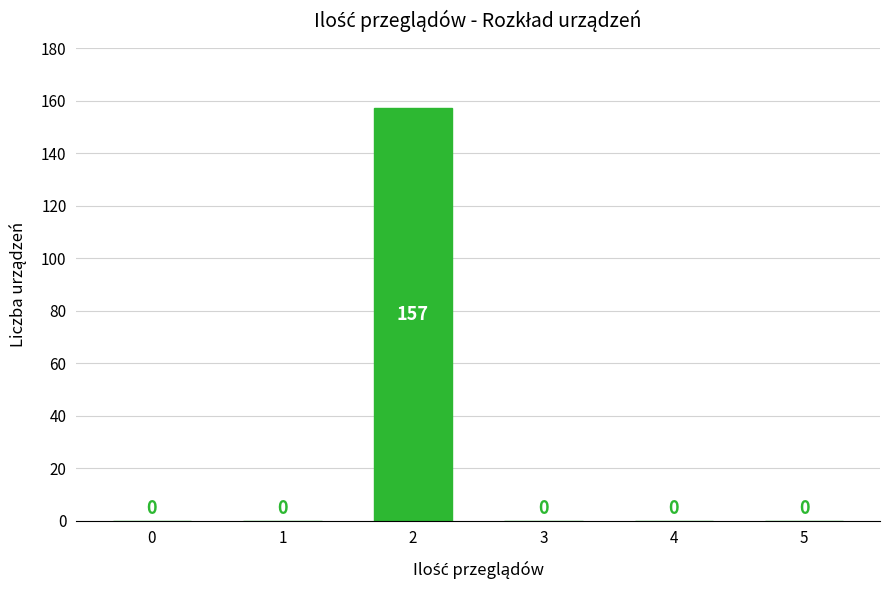

Reading right to left, list all the values displayed in this chart.

5=0	4=0	3=0	2=157	1=0	0=0